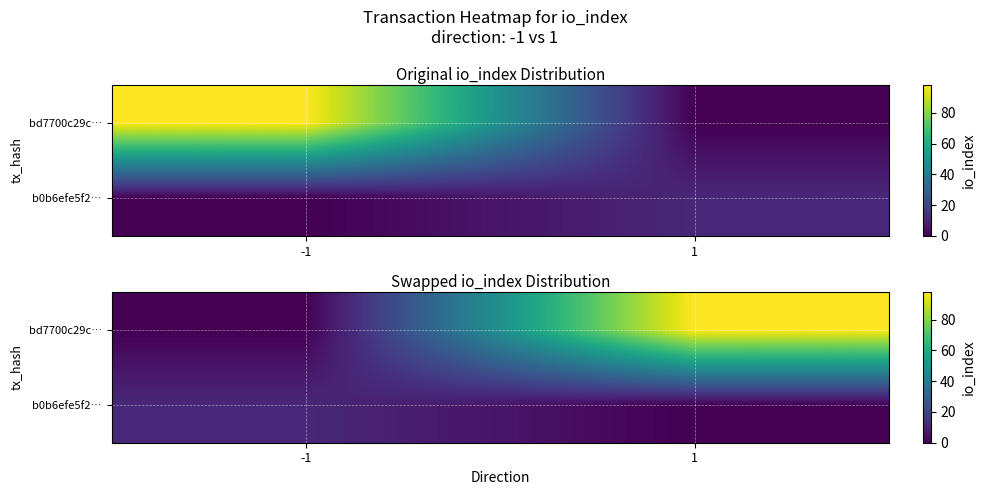

At which category is the sum across all series the highest?

1